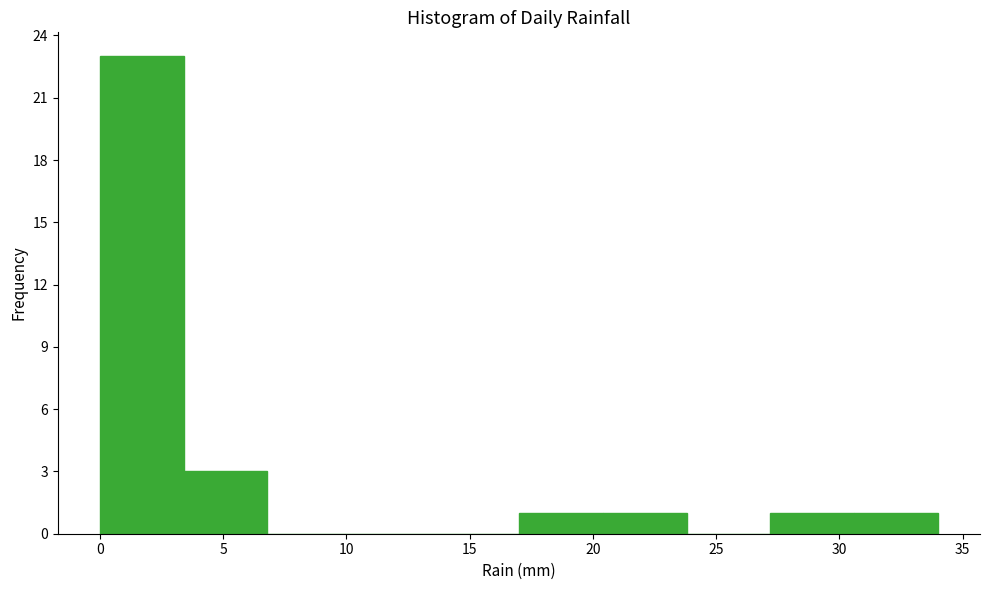

Which range on the x-axis has the tallest bar?

0.0 to 3.4